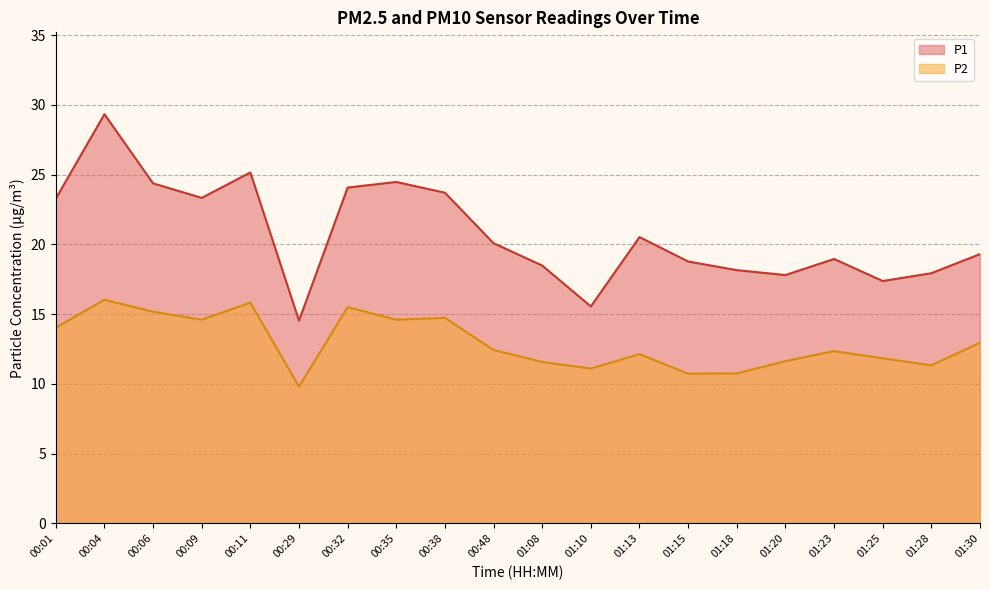

True or false: P1 and P2 intersect in this chart.

False